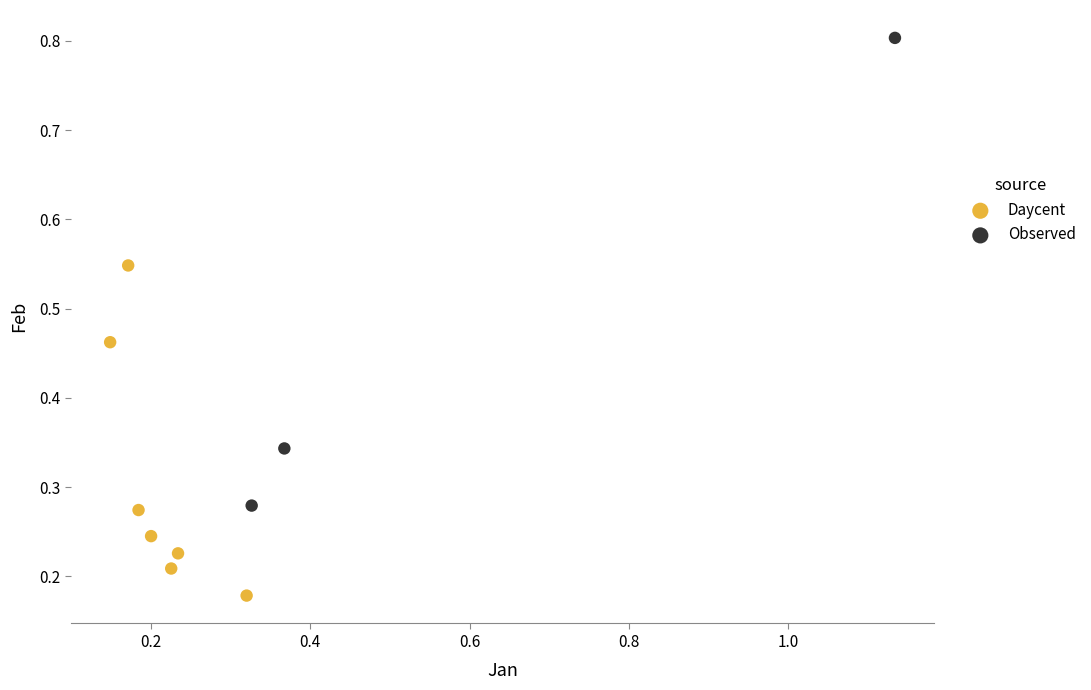

Which series reaches the maximum Y coordinate?

Observed